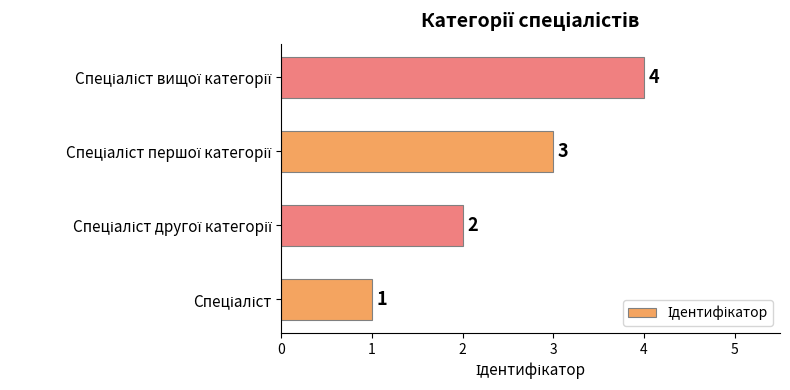

Count the values in the range 2 to 4.

3